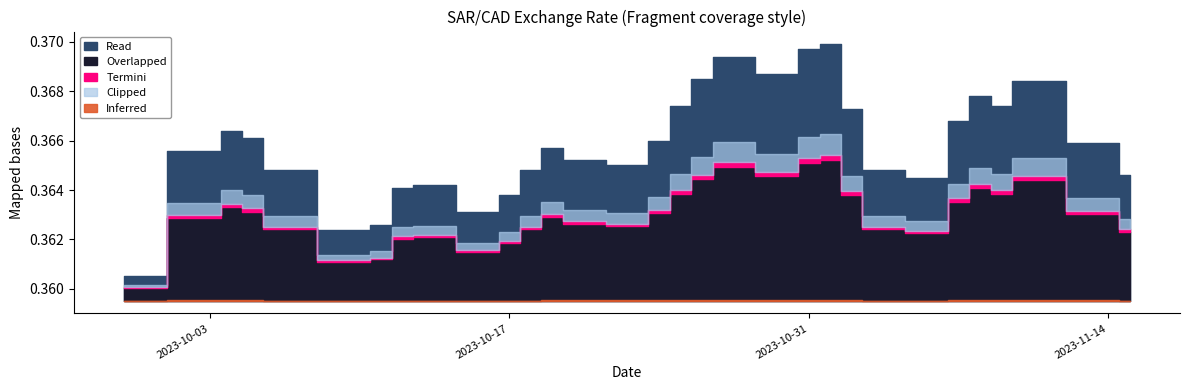

What is the sum of the values at 2023-10-26 and 2023-11-02?

0.7